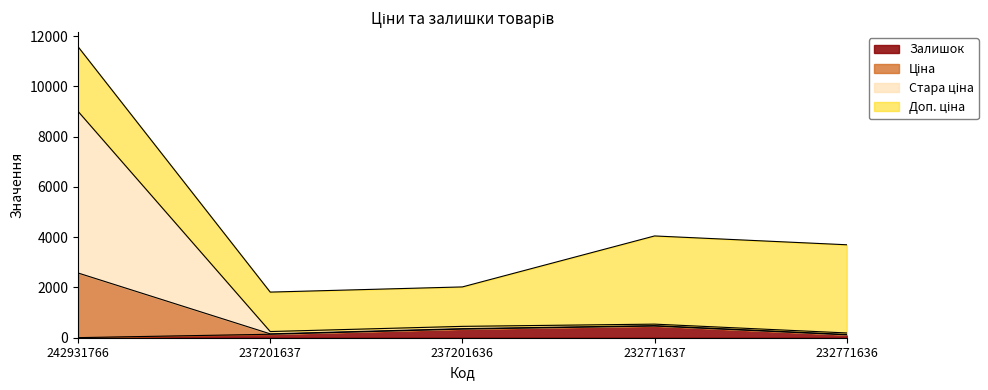

Rank the categories by Ціна value from lowest to highest.

232771636, 237201637, 237201636, 232771637, 242931766